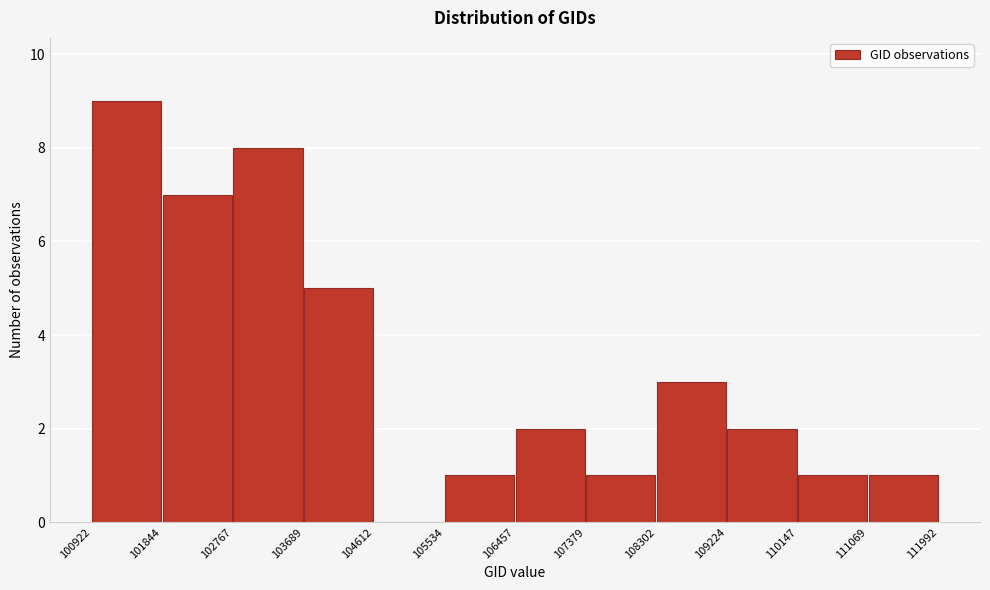

Over which range of the x-axis is the bar tallest?

100922 to 101844